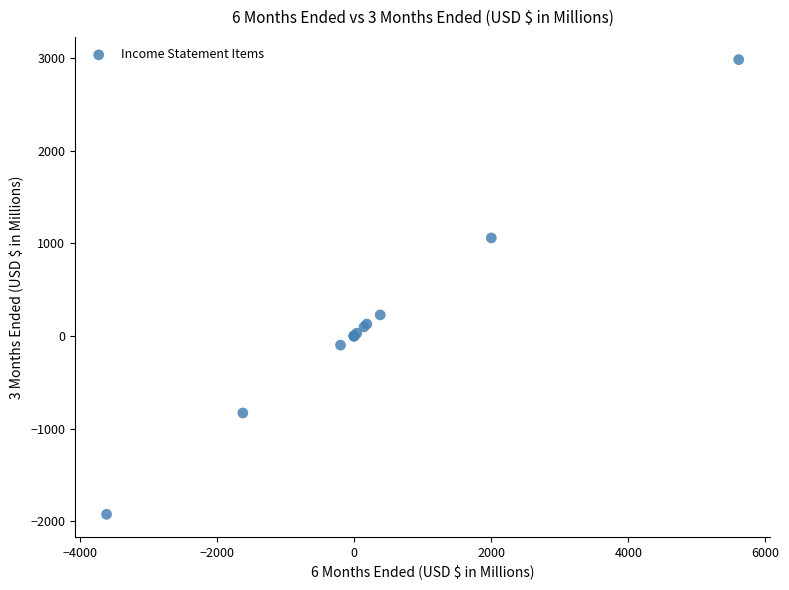

What Y value in the scatter plot is closest to 529?

228.0